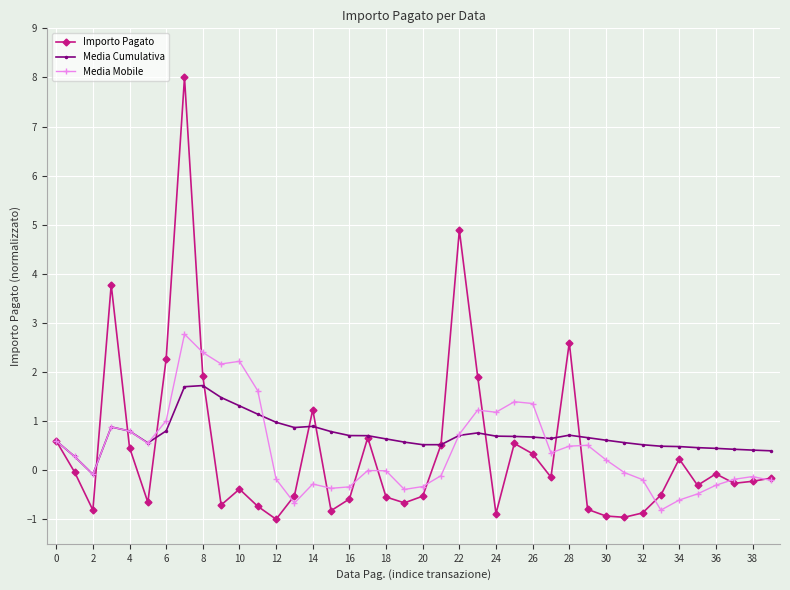

What is the minimum value for Media Mobile?

-0.8